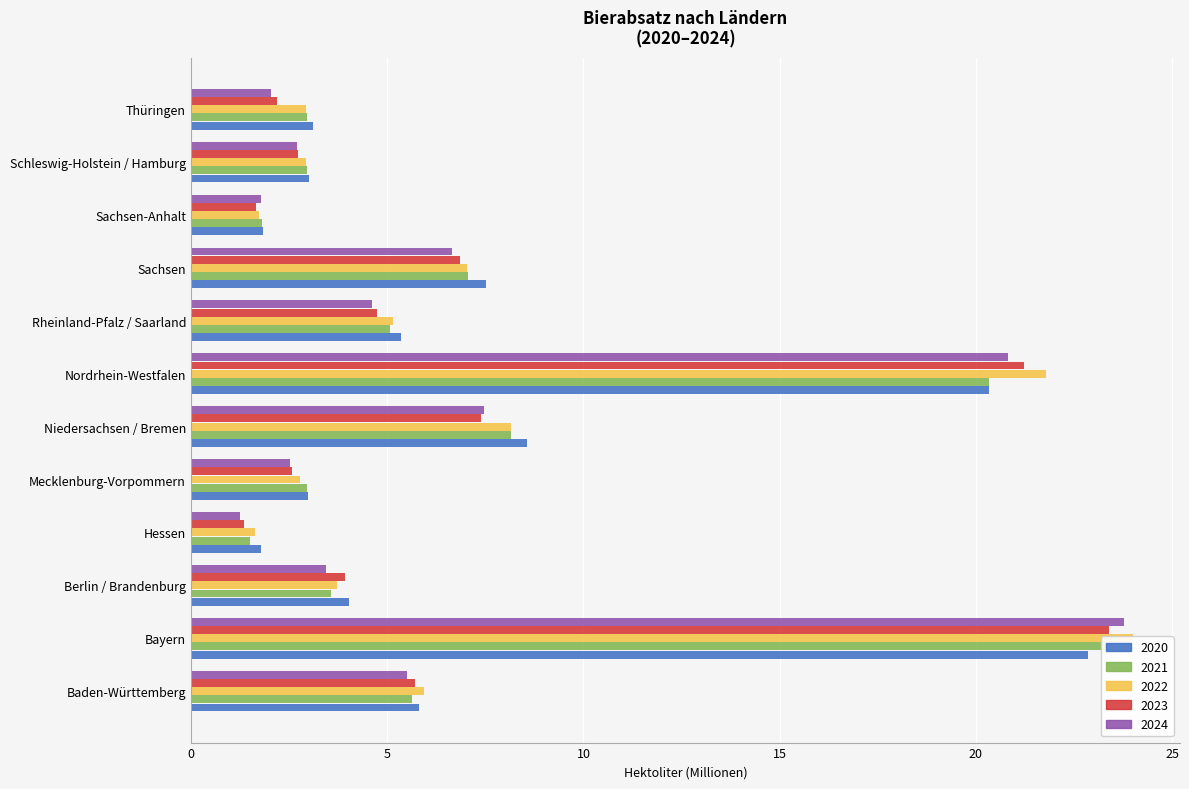

The value of 2020 at Rheinland-Pfalz / Saarland is 5.4. True or false?

True